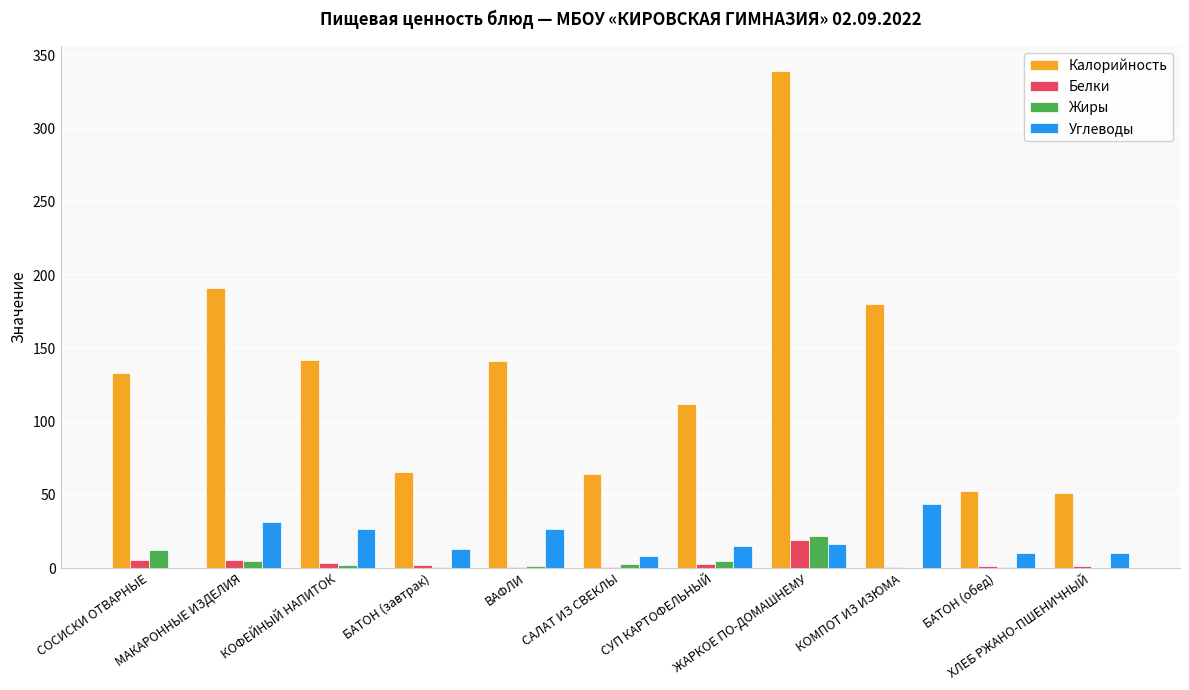

What is the spread (max minus min) of values at БАТОН (завтрак)?

64.8